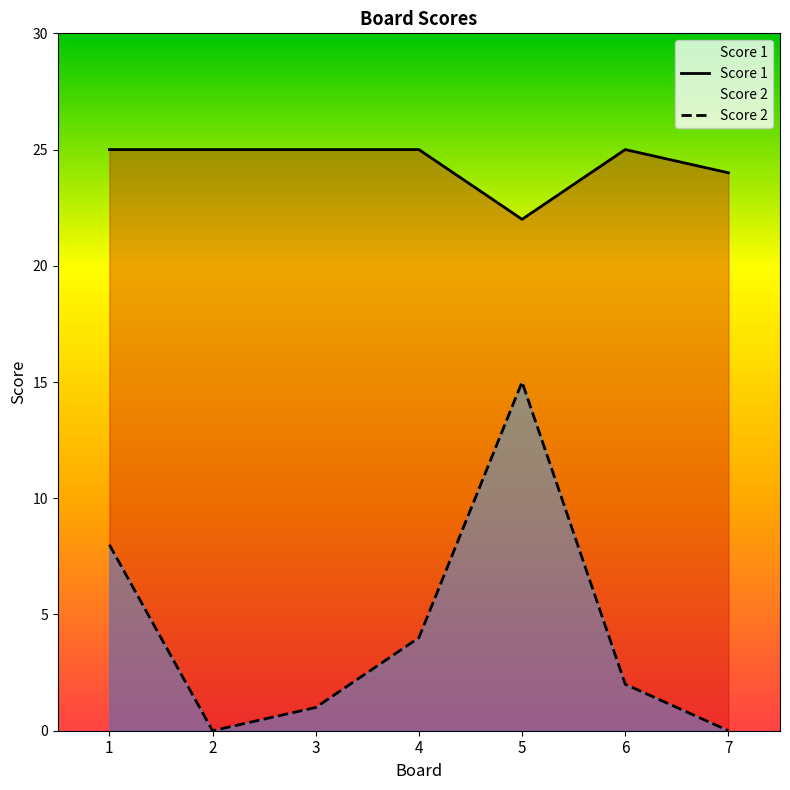

Is it true that Score 2 equals 4 at 4?

True